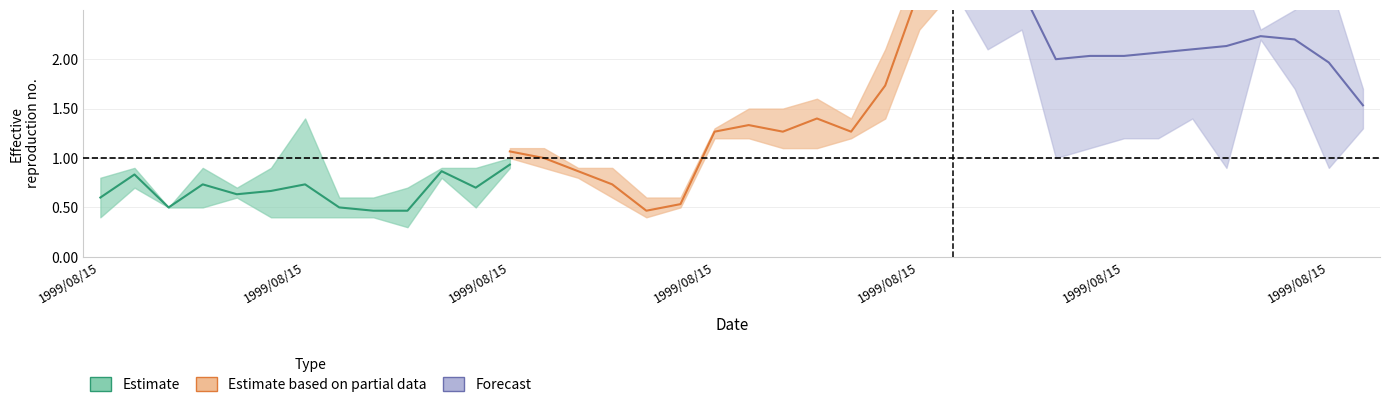

What position from the left is 28?

29